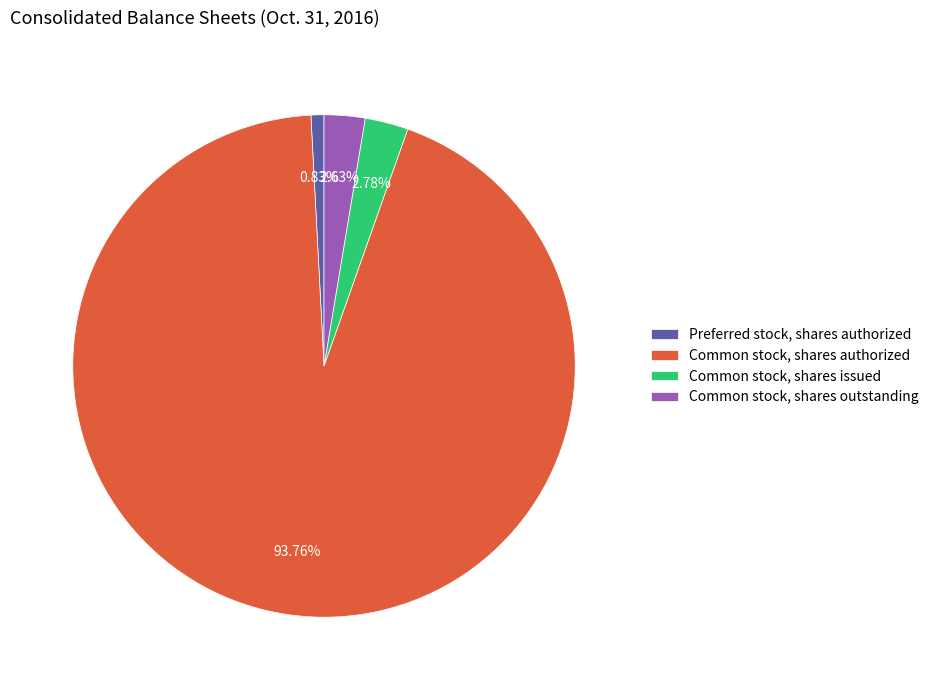

To the nearest percent, what percentage of the pie is Common stock, shares authorized?

94%